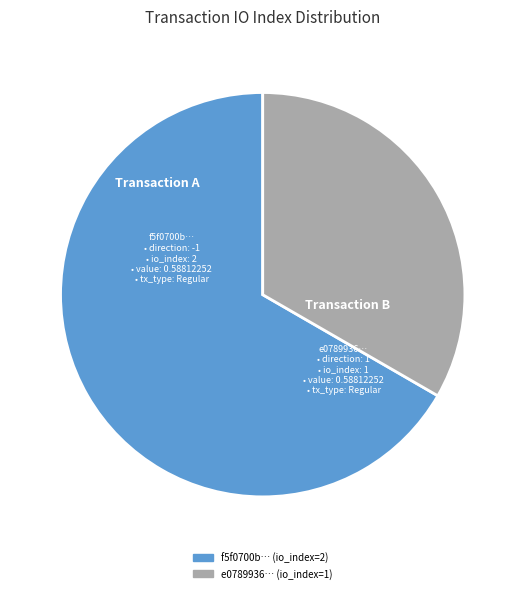

Rank the categories by value from lowest to highest.

e0789936… (io_index=1), f5f0700b… (io_index=2)